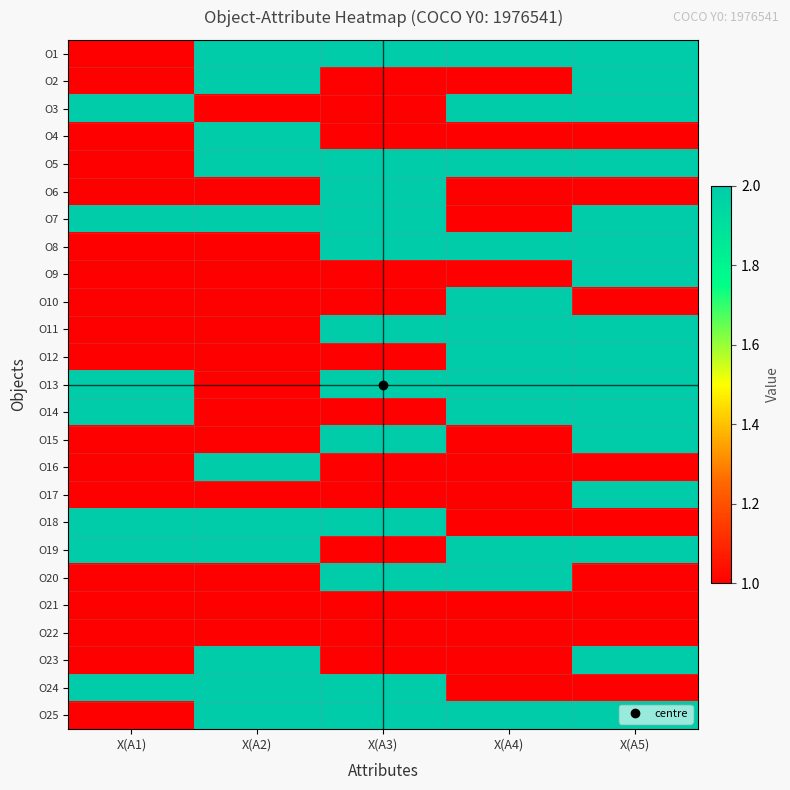

Which series has the largest range (max minus min)?

O1